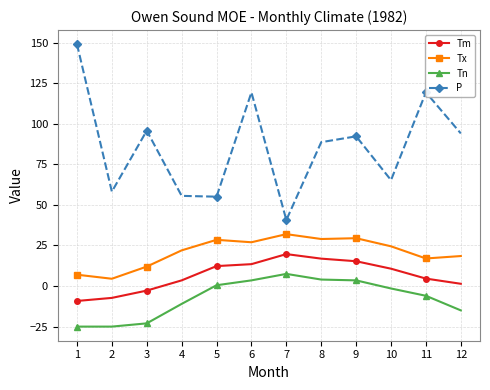

At which category does P reach its first local peak?

3